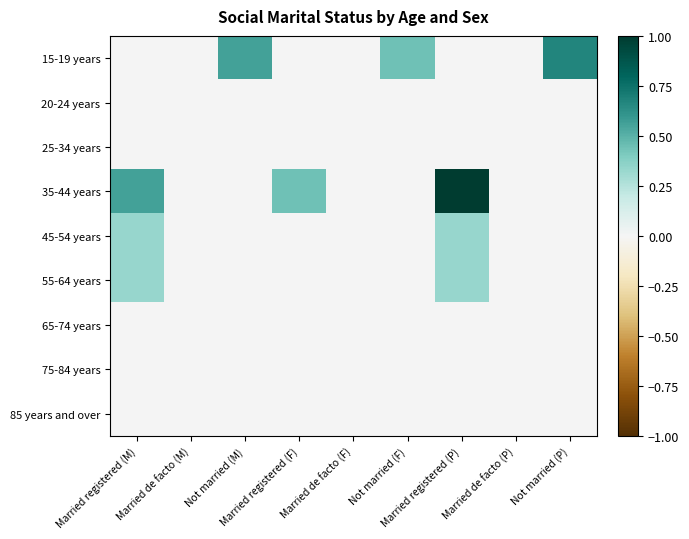

Reading left to right, extract all data points from this chart.

15-19 years: Married registered (M)=0.0	Married de facto (M)=0.0	Not married (M)=0.6	Married registered (F)=0.0	Married de facto (F)=0.0	Not married (F)=0.4	Married registered (P)=0.0	Married de facto (P)=0.0	Not married (P)=0.7
20-24 years: Married registered (M)=0.0	Married de facto (M)=0.0	Not married (M)=0.0	Married registered (F)=0.0	Married de facto (F)=0.0	Not married (F)=0.0	Married registered (P)=0.0	Married de facto (P)=0.0	Not married (P)=0.0
25-34 years: Married registered (M)=0.0	Married de facto (M)=0.0	Not married (M)=0.0	Married registered (F)=0.0	Married de facto (F)=0.0	Not married (F)=0.0	Married registered (P)=0.0	Married de facto (P)=0.0	Not married (P)=0.0
35-44 years: Married registered (M)=0.6	Married de facto (M)=0.0	Not married (M)=0.0	Married registered (F)=0.4	Married de facto (F)=0.0	Not married (F)=0.0	Married registered (P)=1.0	Married de facto (P)=0.0	Not married (P)=0.0
45-54 years: Married registered (M)=0.3	Married de facto (M)=0.0	Not married (M)=0.0	Married registered (F)=0.0	Married de facto (F)=0.0	Not married (F)=0.0	Married registered (P)=0.3	Married de facto (P)=0.0	Not married (P)=0.0
55-64 years: Married registered (M)=0.3	Married de facto (M)=0.0	Not married (M)=0.0	Married registered (F)=0.0	Married de facto (F)=0.0	Not married (F)=0.0	Married registered (P)=0.3	Married de facto (P)=0.0	Not married (P)=0.0
65-74 years: Married registered (M)=0.0	Married de facto (M)=0.0	Not married (M)=0.0	Married registered (F)=0.0	Married de facto (F)=0.0	Not married (F)=0.0	Married registered (P)=0.0	Married de facto (P)=0.0	Not married (P)=0.0
75-84 years: Married registered (M)=0.0	Married de facto (M)=0.0	Not married (M)=0.0	Married registered (F)=0.0	Married de facto (F)=0.0	Not married (F)=0.0	Married registered (P)=0.0	Married de facto (P)=0.0	Not married (P)=0.0
85 years and over: Married registered (M)=0.0	Married de facto (M)=0.0	Not married (M)=0.0	Married registered (F)=0.0	Married de facto (F)=0.0	Not married (F)=0.0	Married registered (P)=0.0	Married de facto (P)=0.0	Not married (P)=0.0